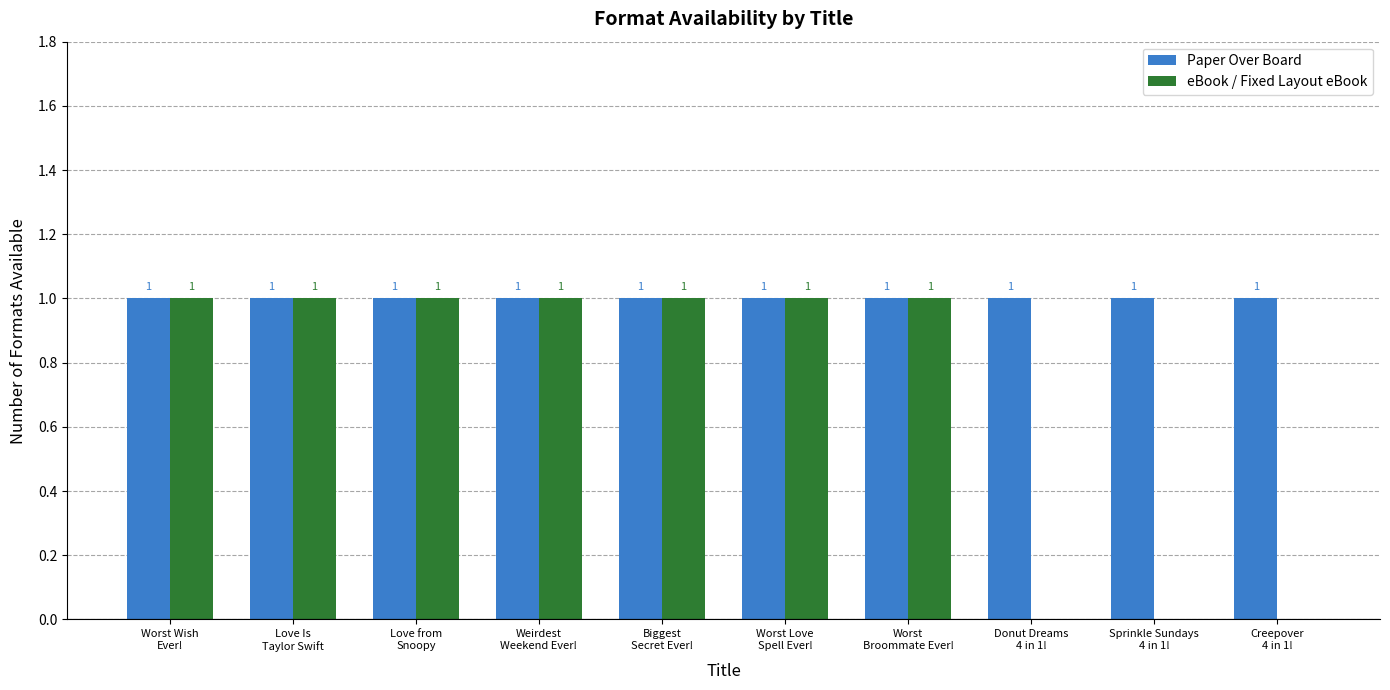

Which series has the largest total across all categories?

Paper Over Board